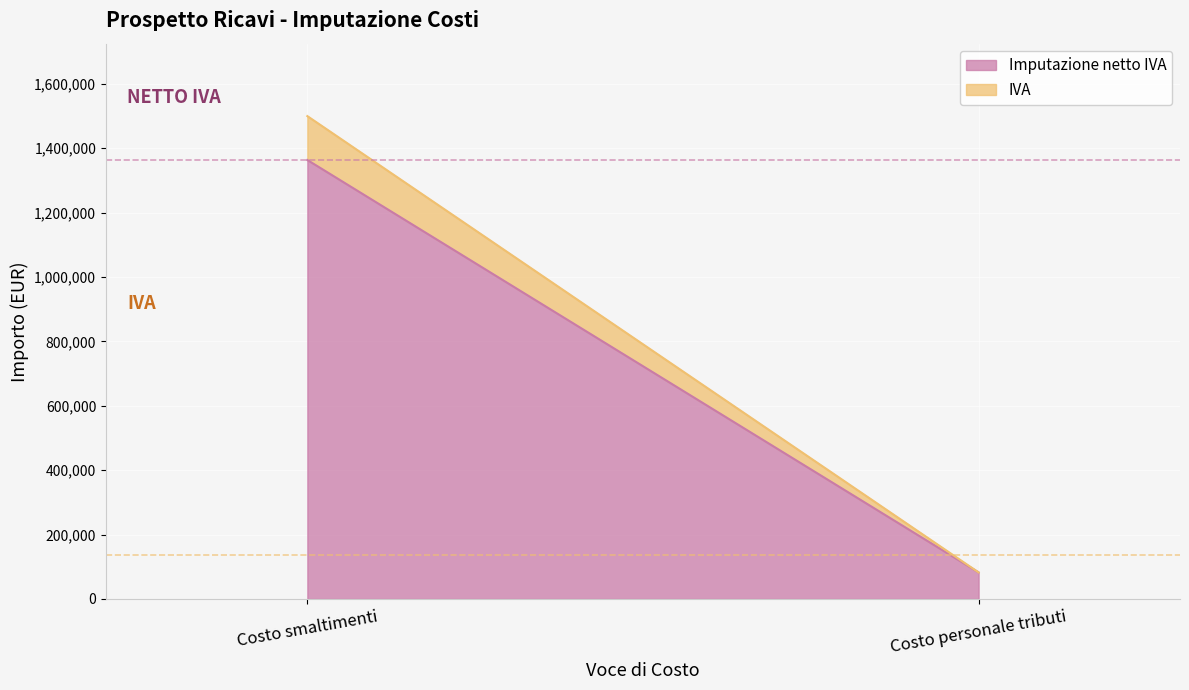

What is the spread (max minus min) of values at Costo personale tributi?

82500.0